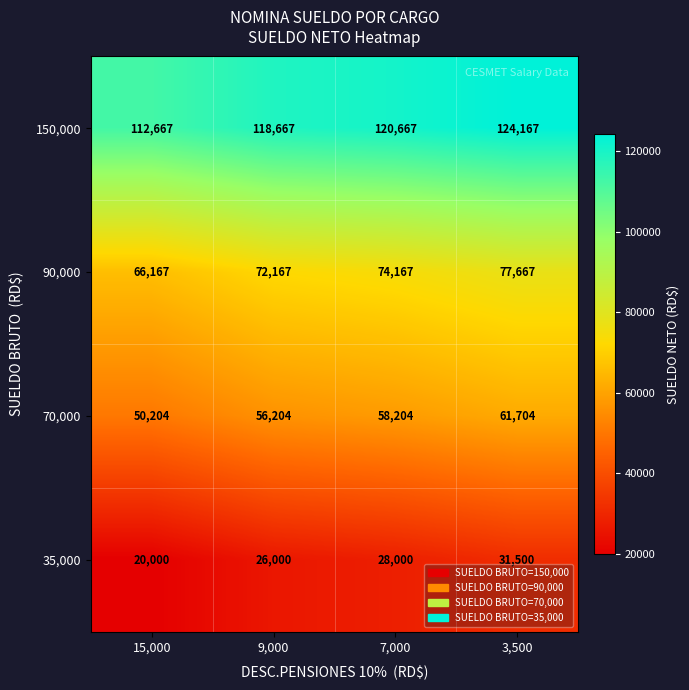

What is the spread (max minus min) of values at 7,000?

92667